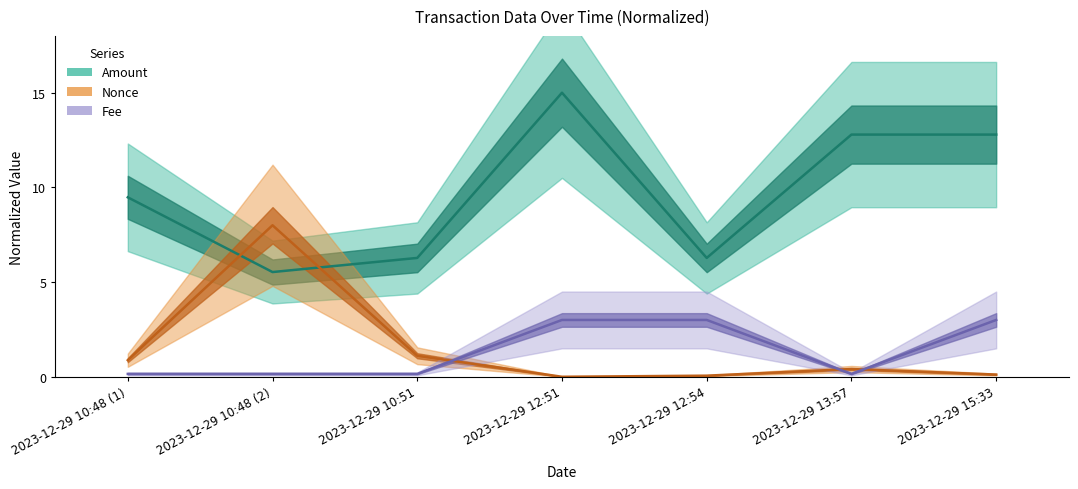

How many interior local peaks does the Amount series have?

2